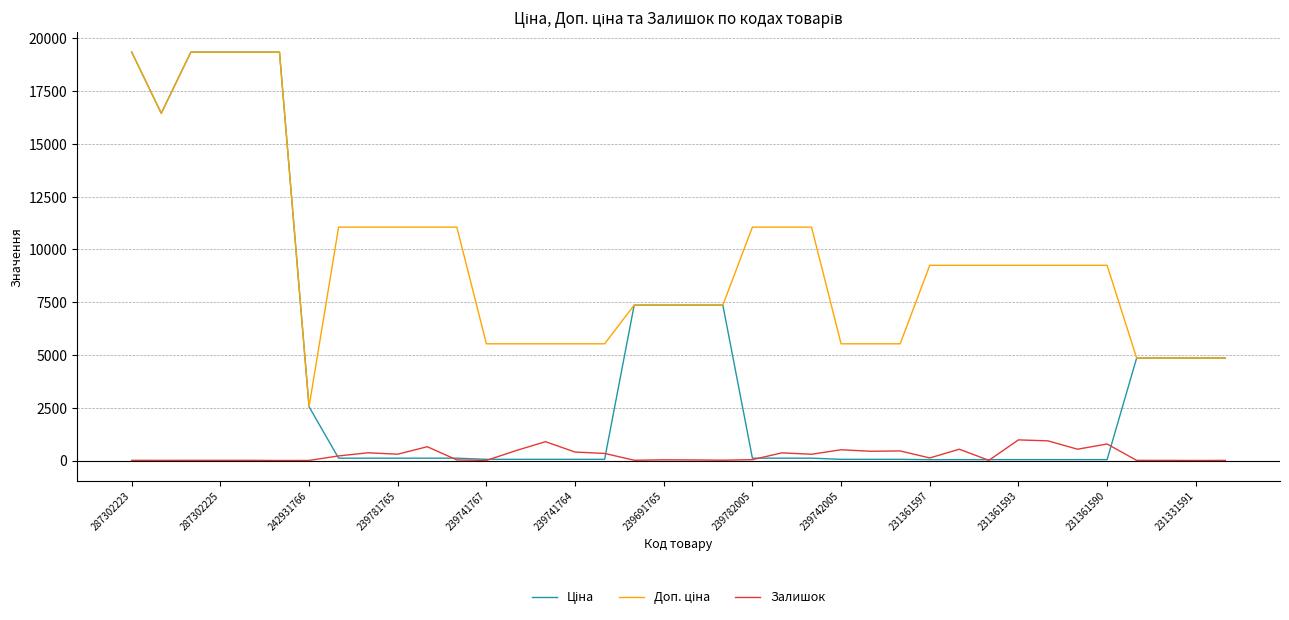

Does the chart have visible grid lines?

Yes